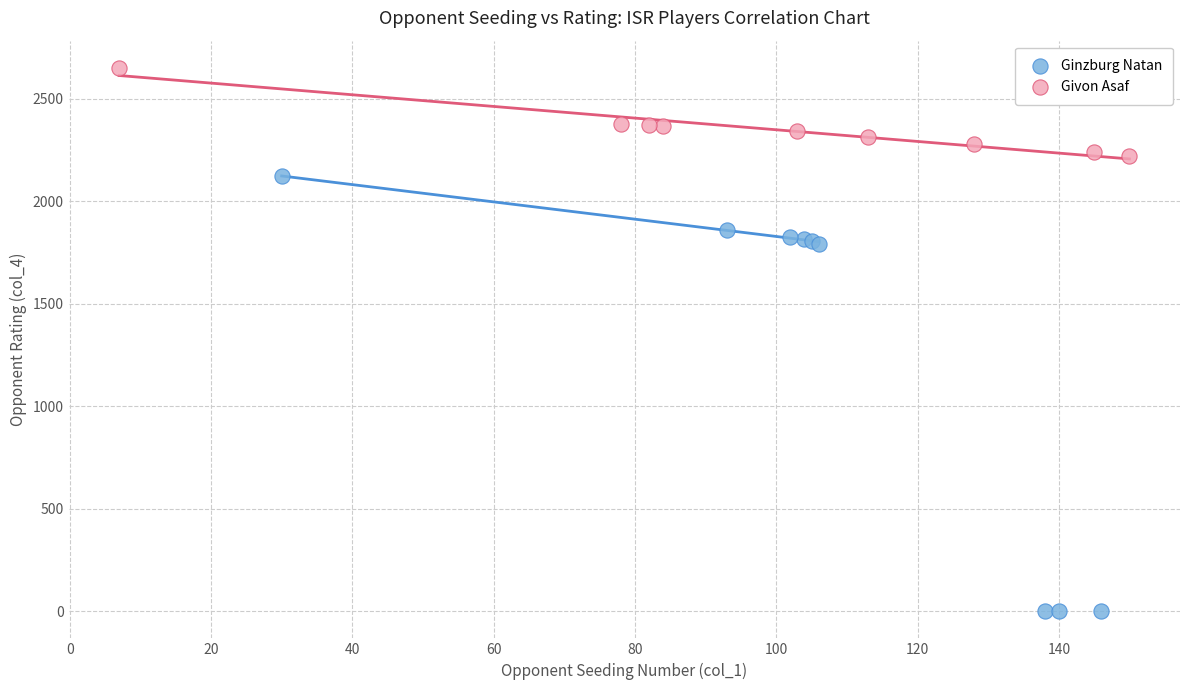

Which series has the widest spread of Y values?

Ginzburg Natan